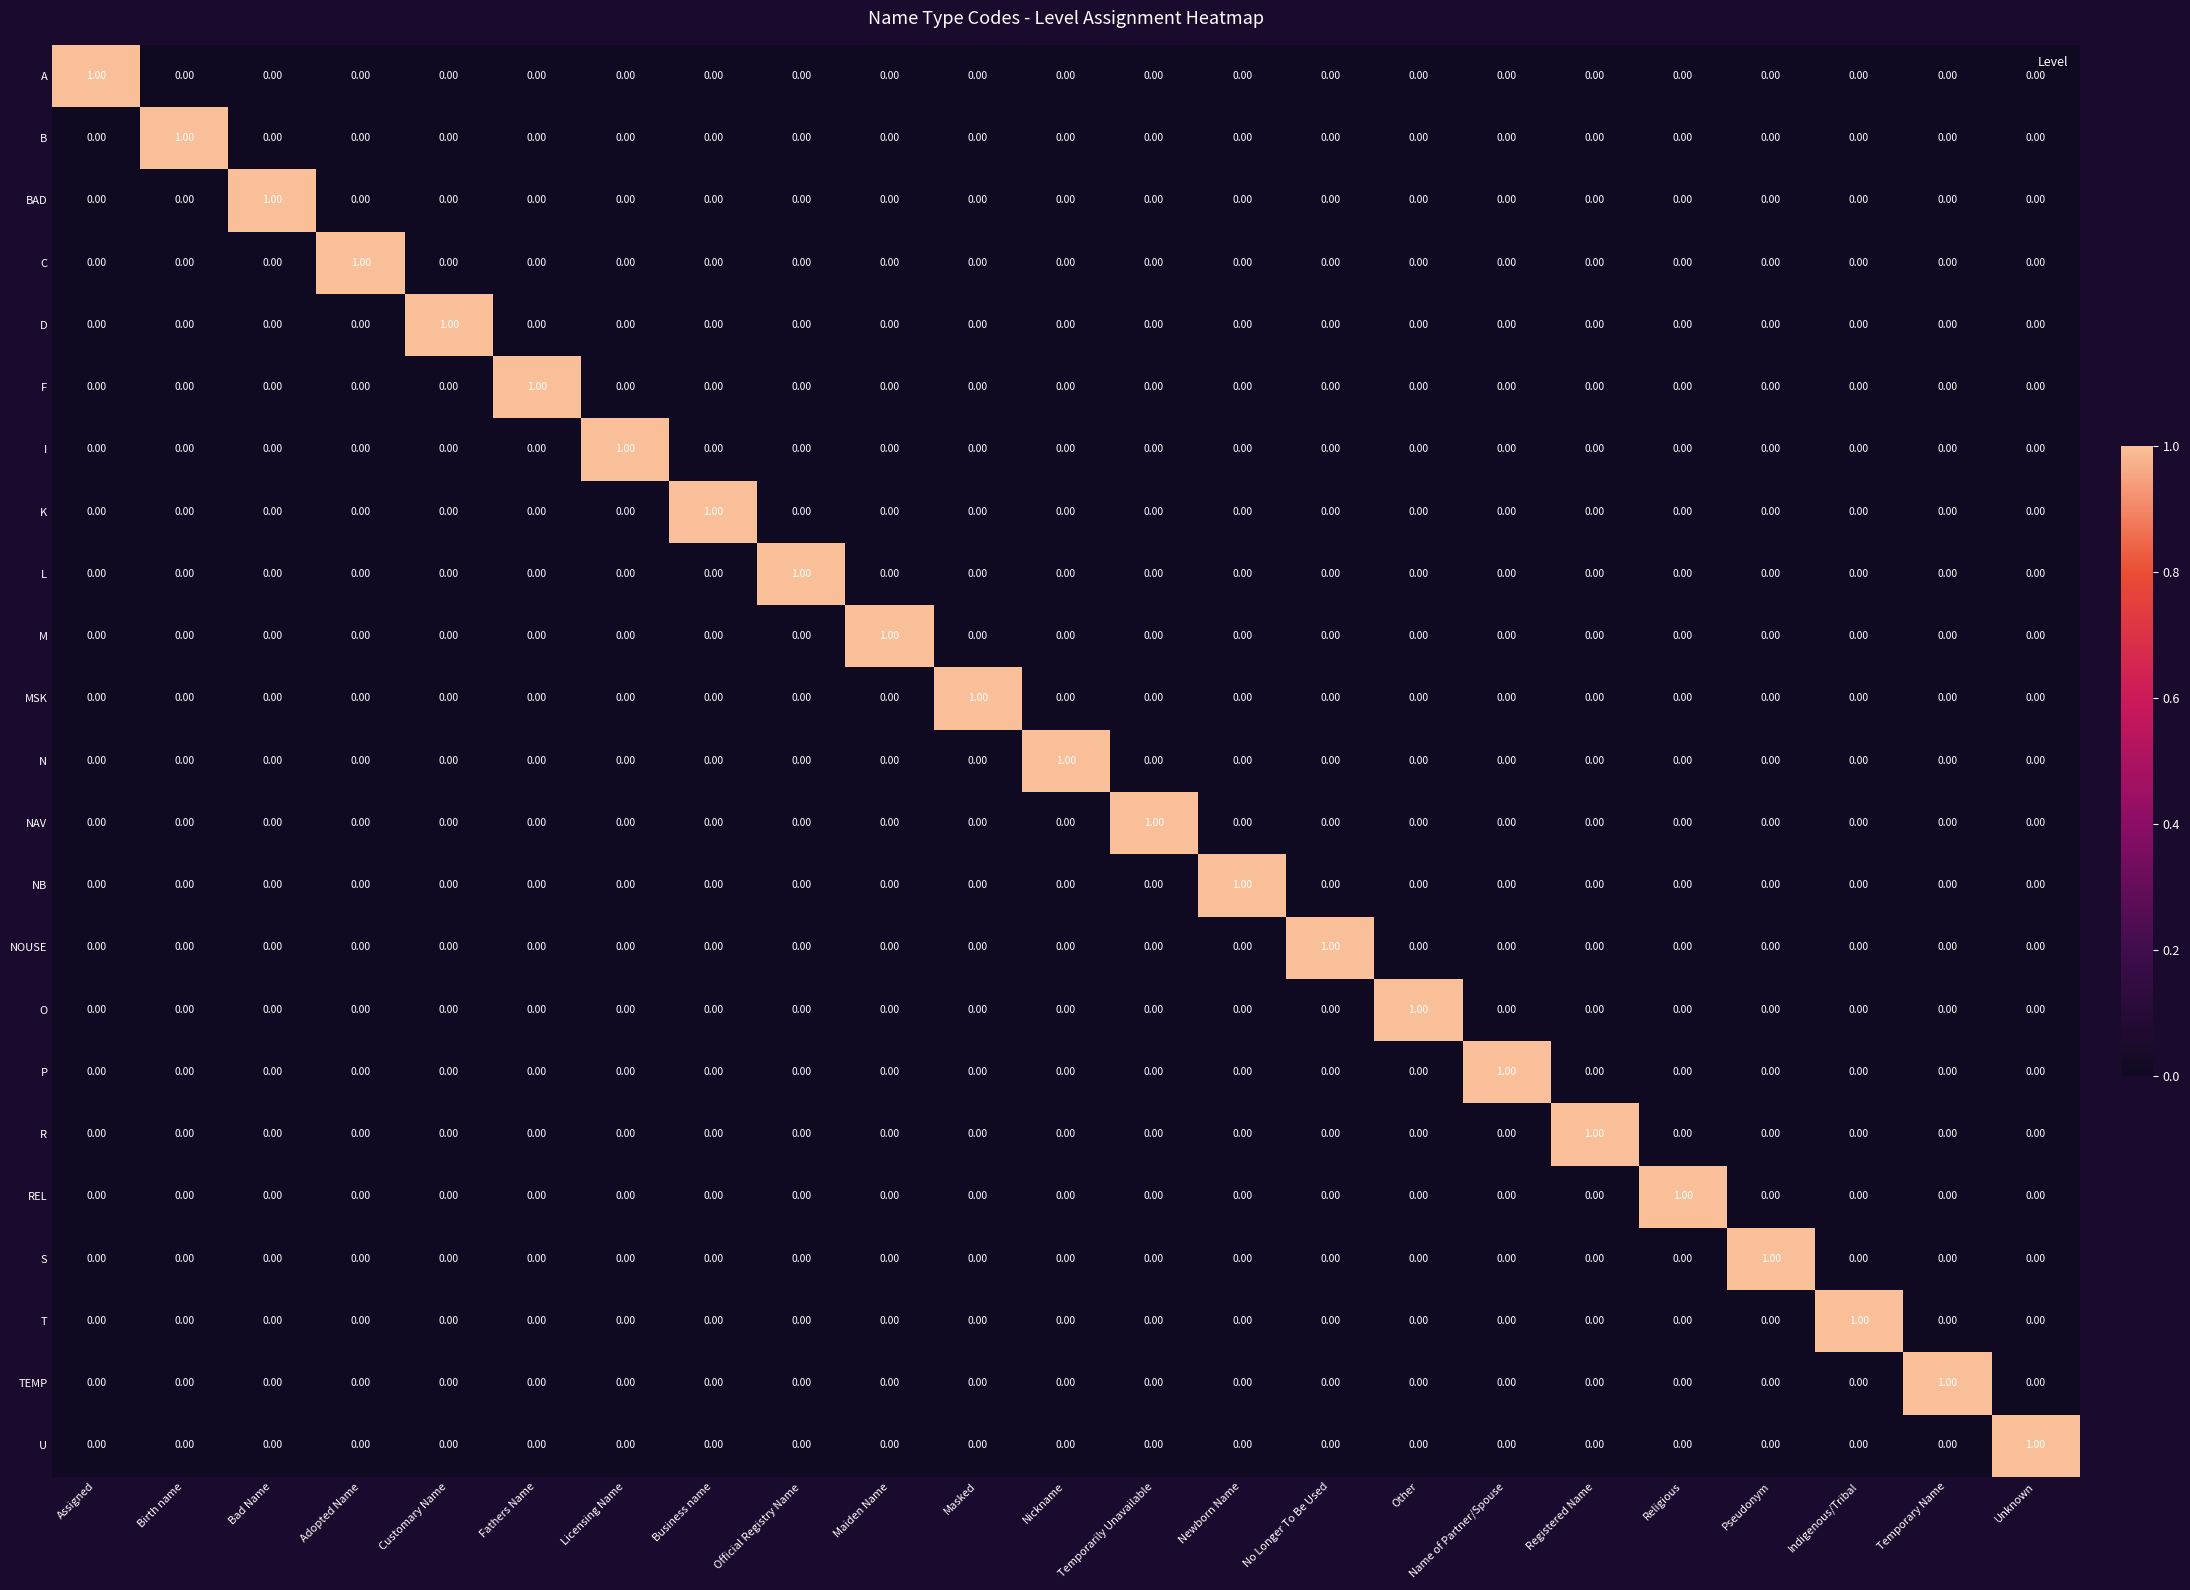

Is the value of P at Licensing Name greater than the value of REL at Religious?

No